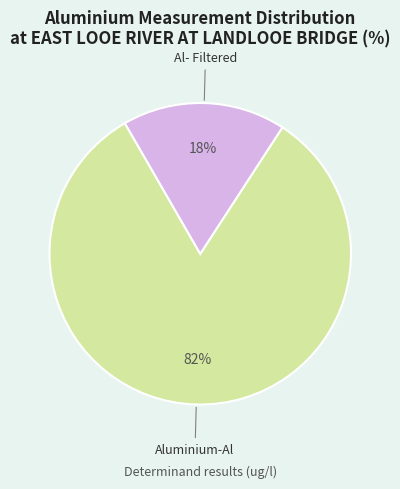

Is Al- Filtered the majority of the pie?

No